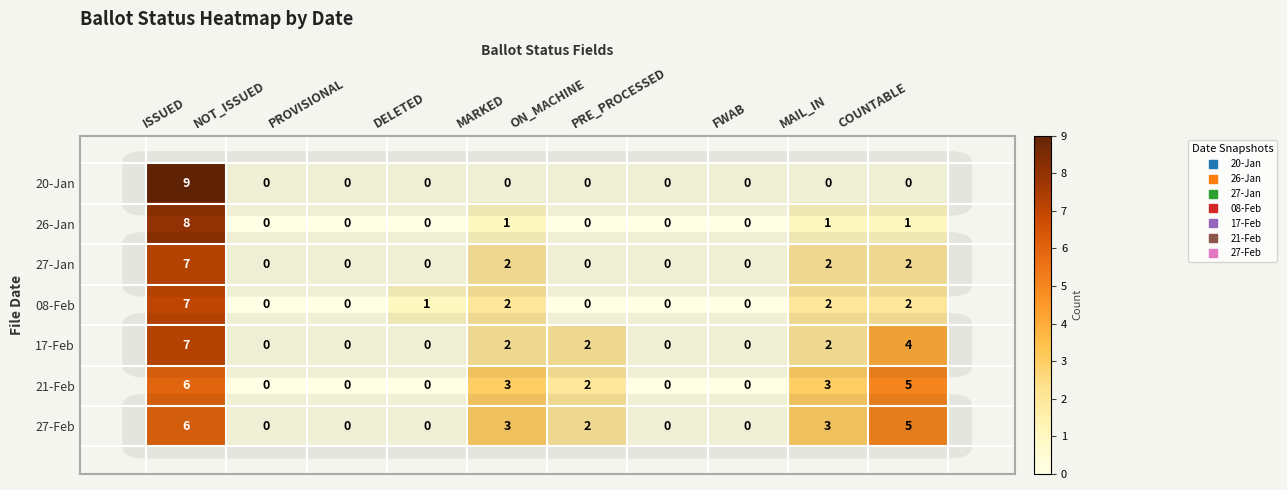

Which series has the widest spread of values?

20-Jan